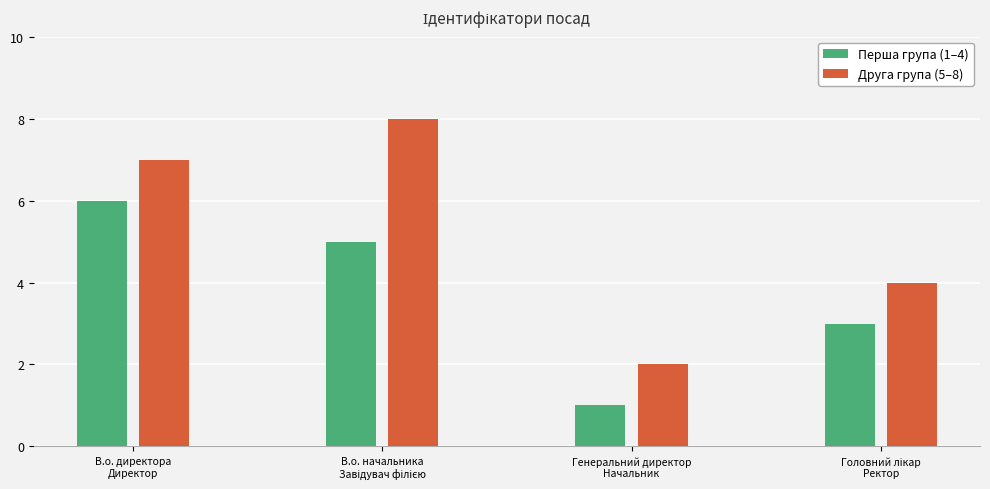

What is the spread (max minus min) of values at Генеральний директор
Начальник?

1